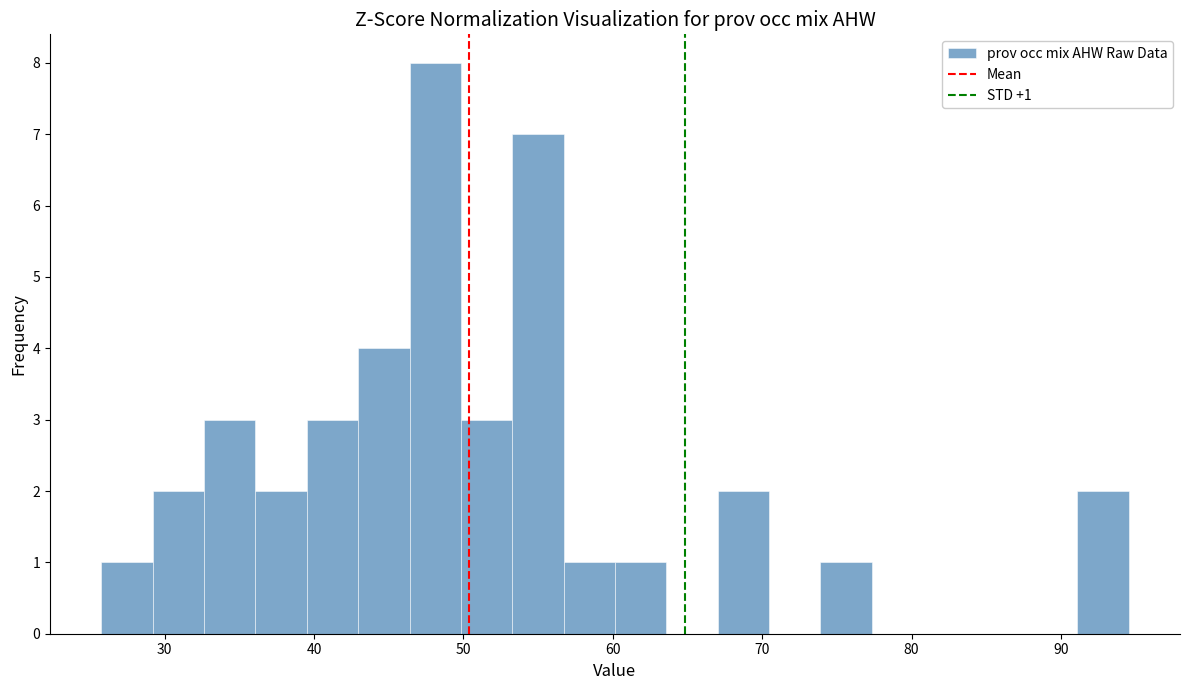

Around what value on the x-axis is the tallest bar? Give the approximate position of its centre, as read against the axis.

48